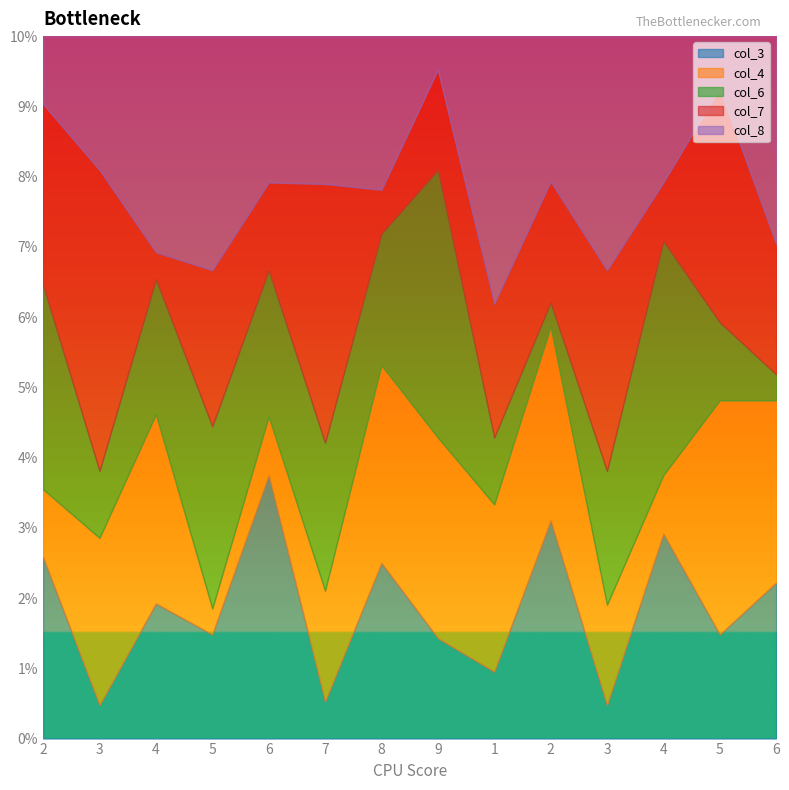

What is the greatest value displayed?

9